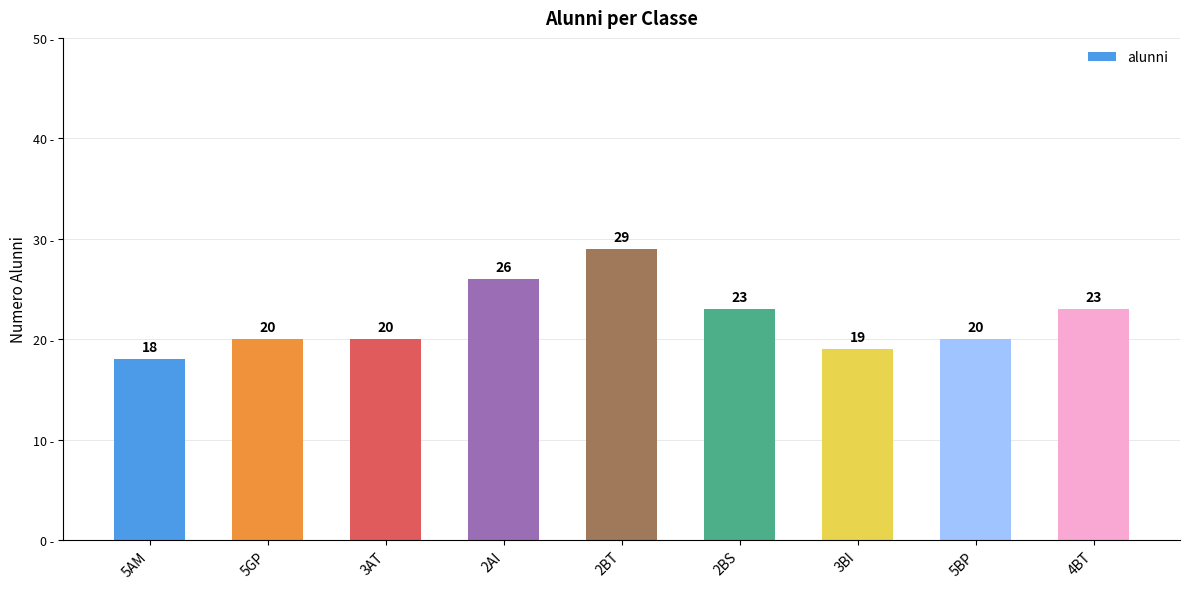

What value does the data have at 5AM, to the nearest 10?

20